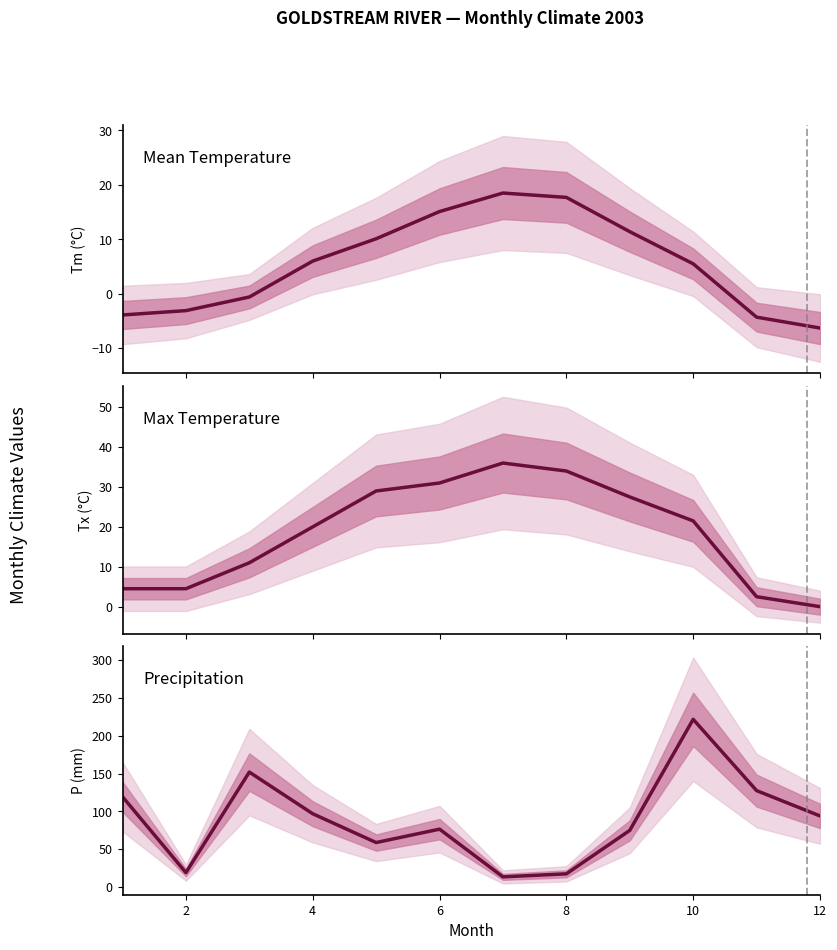

What is the average value of the Max Temperature series?

18.5